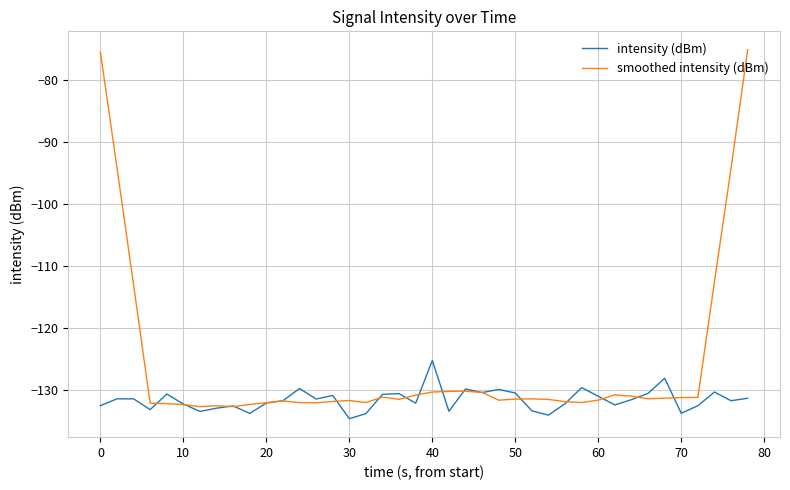

Which series has the largest total across all categories?

smoothed intensity (dBm)